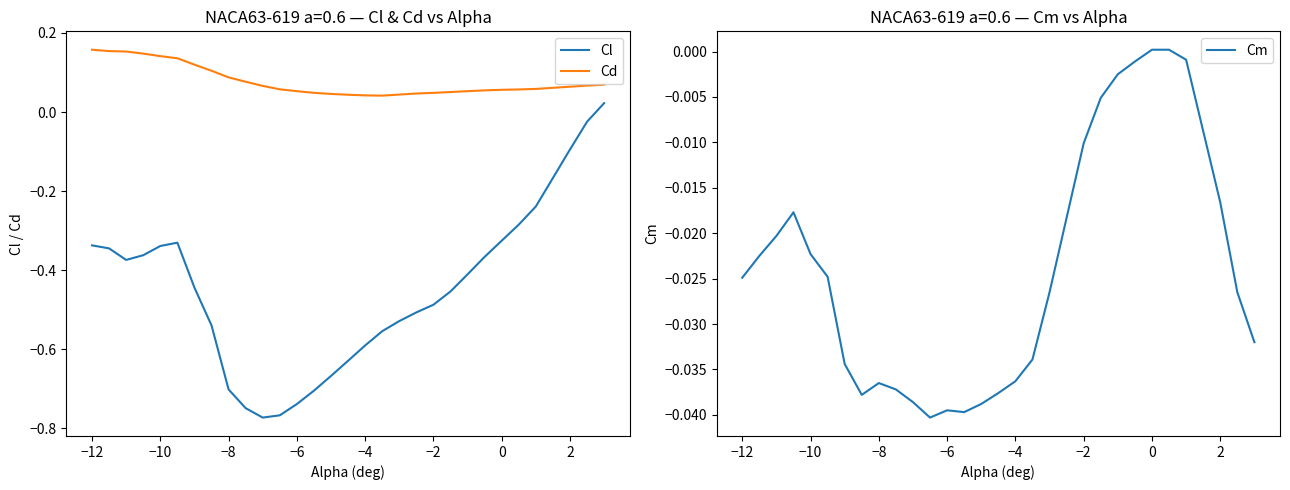

True or false: Cd and Cl cross at least once.

False